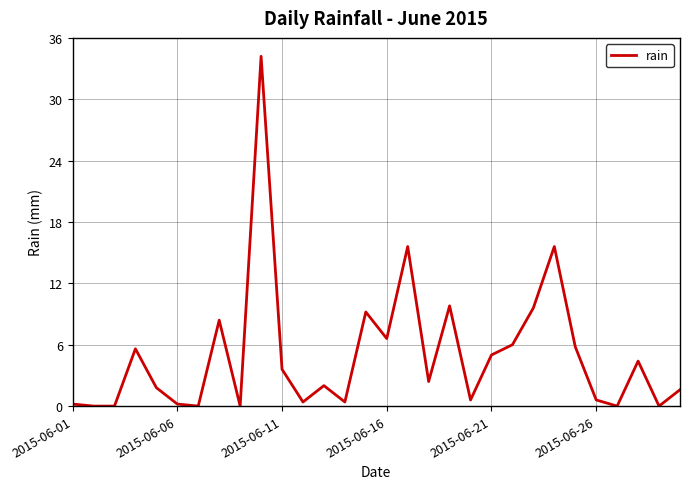

How many series are shown in this chart?

1